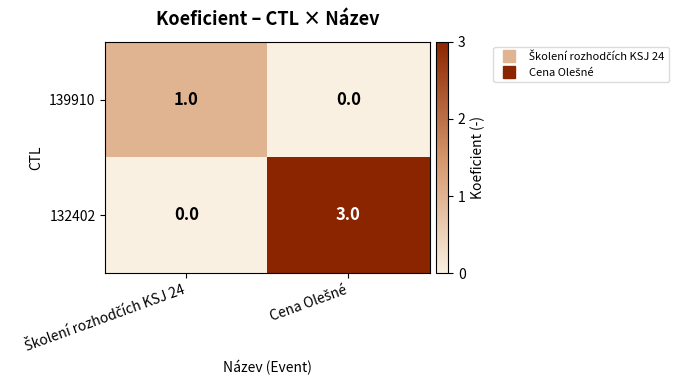

What is the maximum value shown in the chart?

3